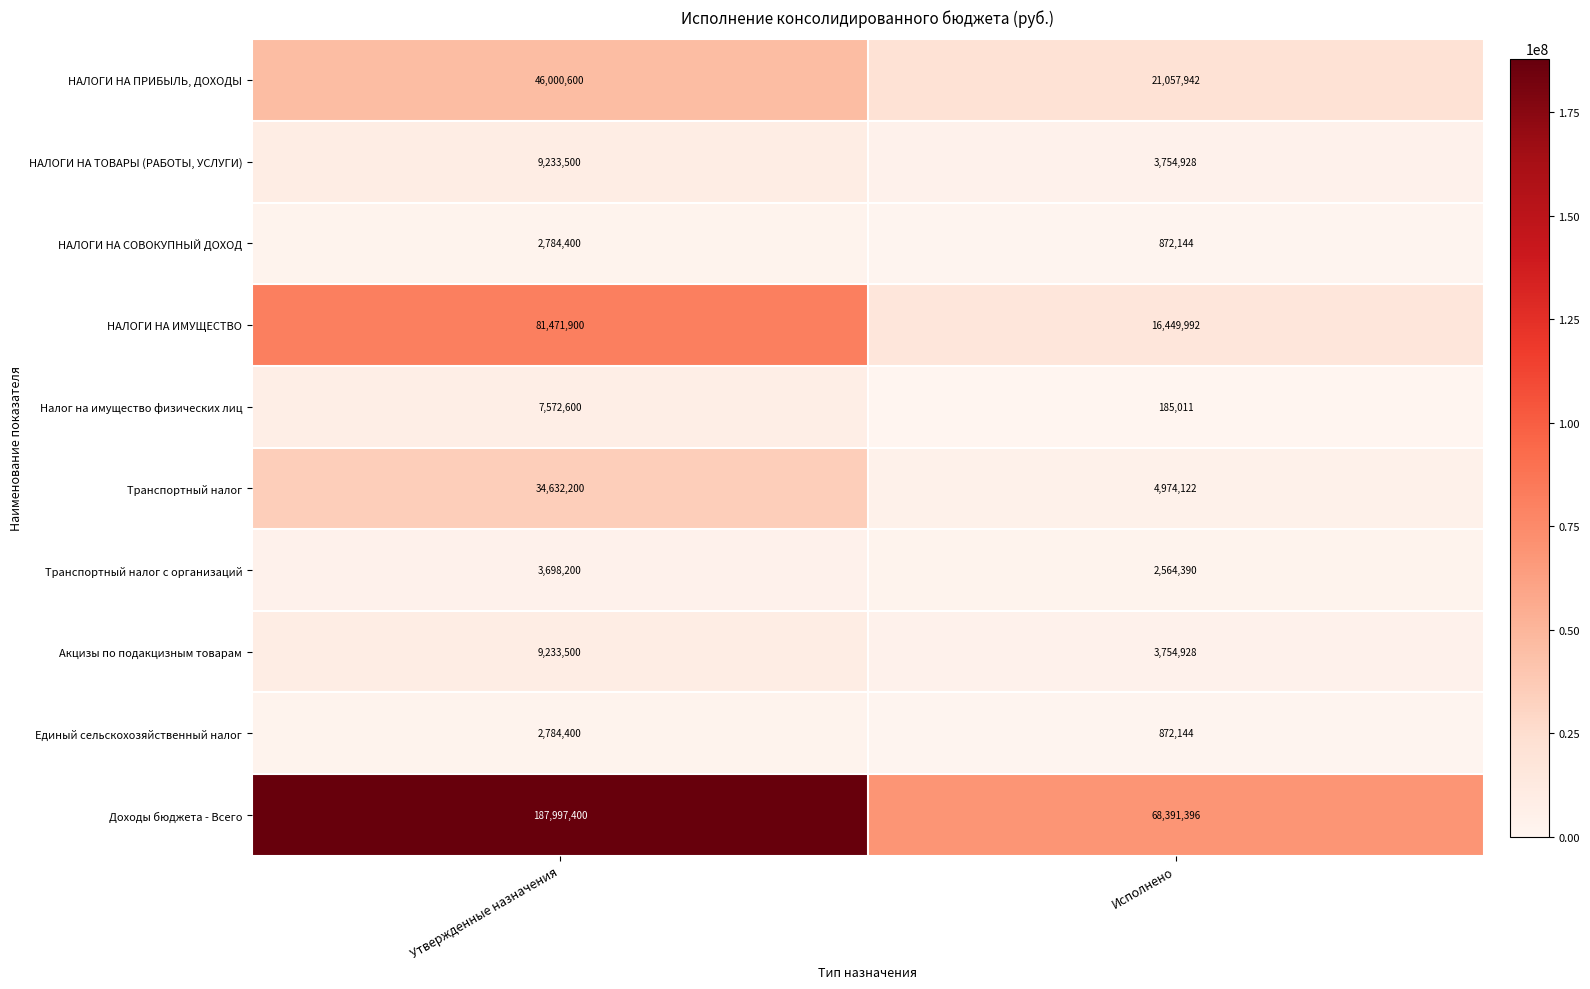

Rank the categories by Доходы бюджета - Всего value from lowest to highest.

Исполнено, Утвержденные назначения